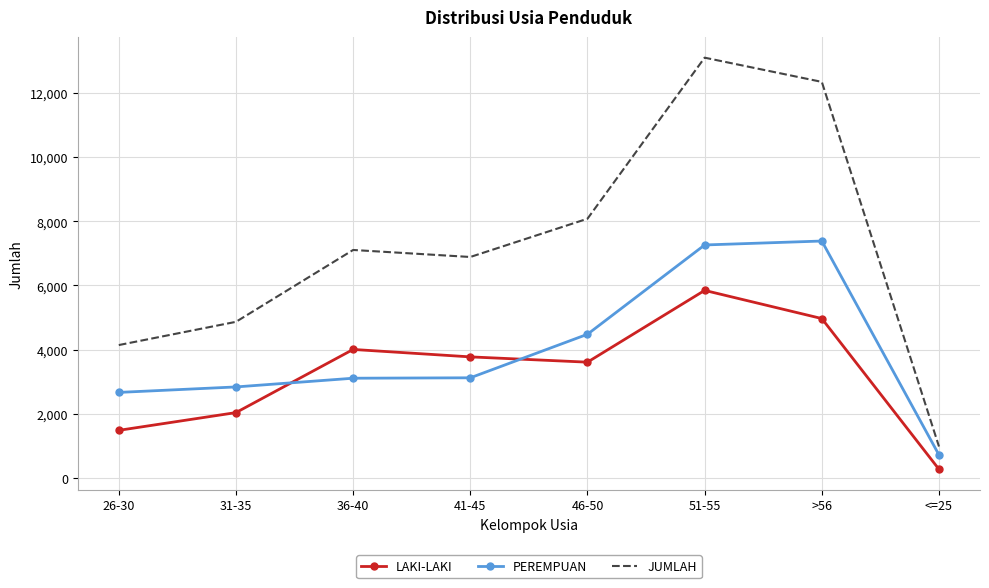

How many interior local valleys does the LAKI-LAKI series have?

1